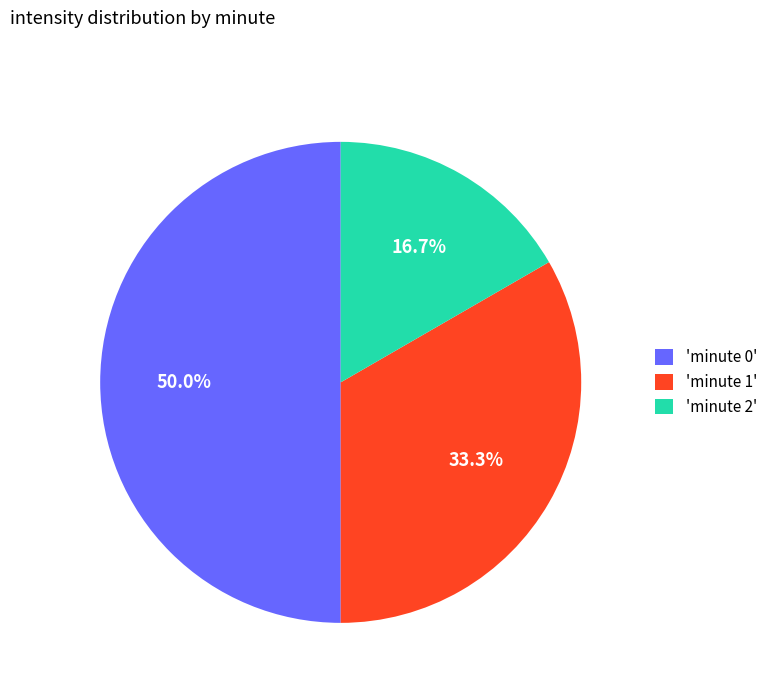

Combined, do 'minute 0' and 'minute 2' account for over 50%?

Yes